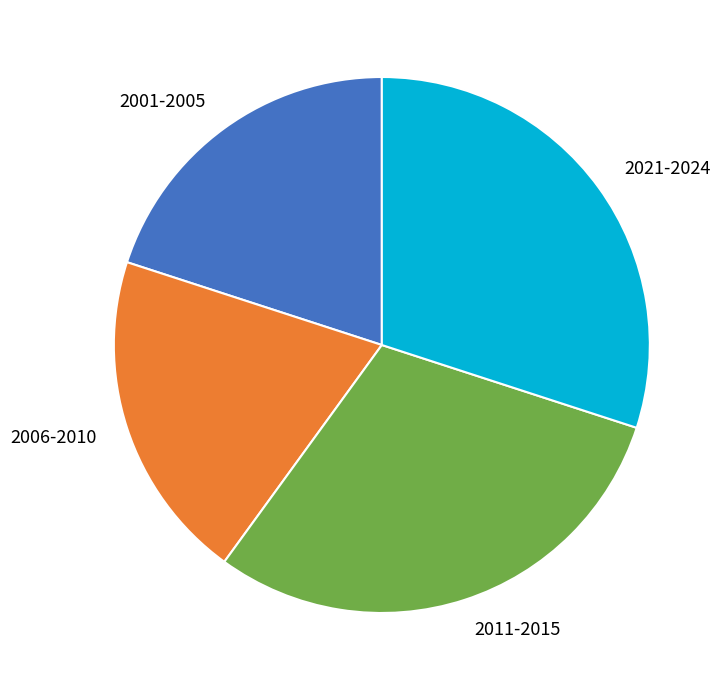

Combined, do 2011-2015 and 2021-2024 account for over 50%?

Yes